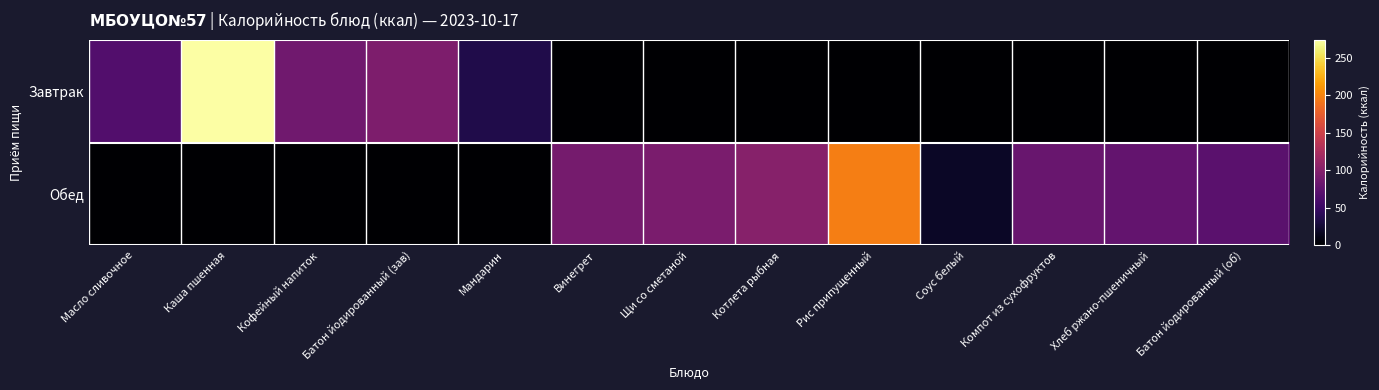

Reading left to right, list all the values displayed in this chart.

Завтрак: Масло сливочное=66.1	Каша пшенная=274.2	Кофейный напиток=86.0	Батон йодированный (зав)=95.0	Мандарин=35.0	Винегрет=0.0	Щи со сметаной=0.0	Котлета рыбная=0.0	Рис припущенный=0.0	Соус белый=0.0	Компот из сухофруктов=0.0	Хлеб ржано-пшеничный=0.0	Батон йодированный (об)=0.0
Обед: Масло сливочное=0.0	Каша пшенная=0.0	Кофейный напиток=0.0	Батон йодированный (зав)=0.0	Мандарин=0.0	Винегрет=89.5	Щи со сметаной=92.2	Котлета рыбная=101.4	Рис припущенный=196.8	Соус белый=18.7	Компот из сухофруктов=81.0	Хлеб ржано-пшеничный=78.2	Батон йодированный (об)=71.2